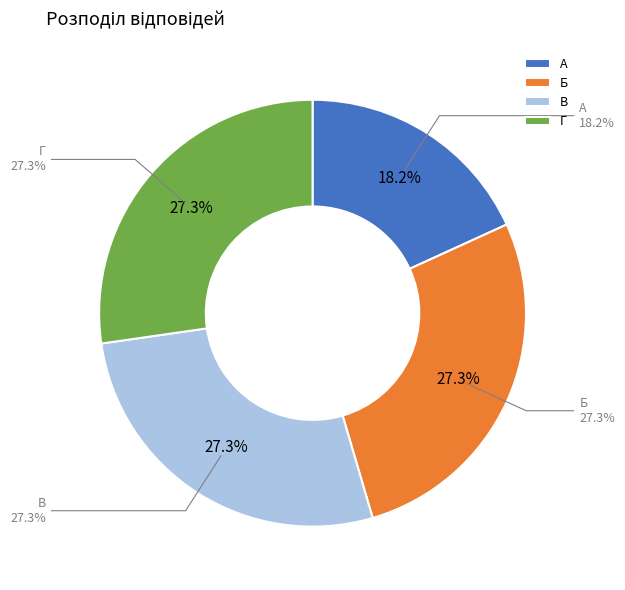

Rank the categories by value from lowest to highest.

А, Б, В, Г